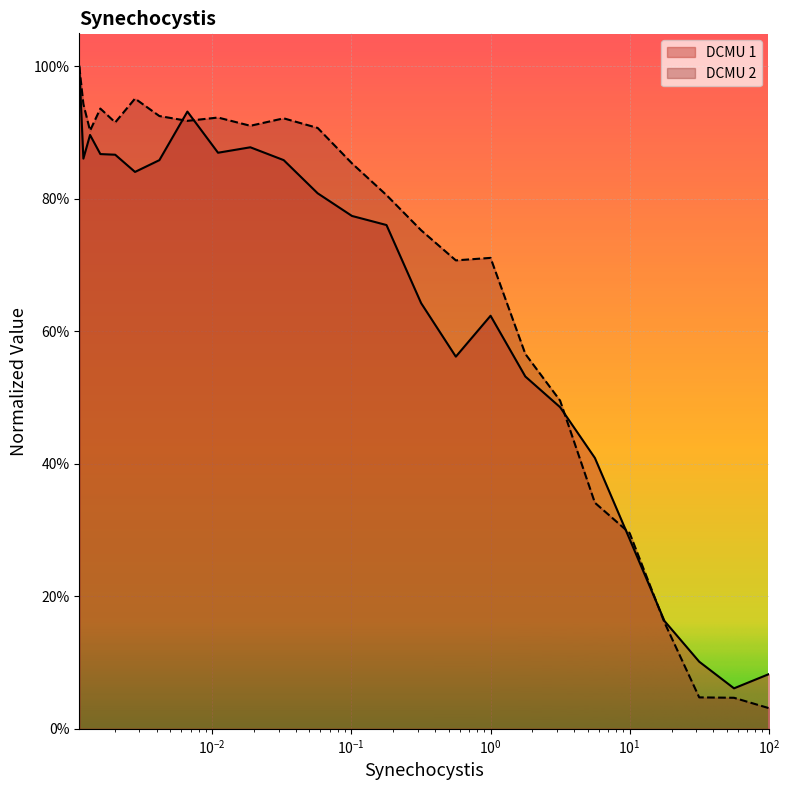

Does the chart display data point markers on the line(s)?

No